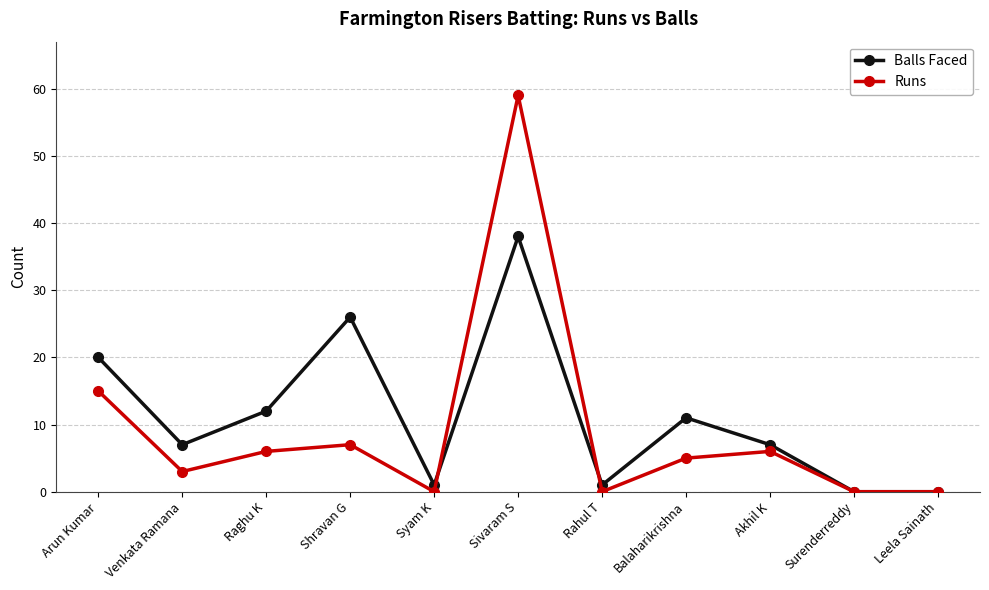

What is the difference between the highest and lowest values at Shravan G?

19